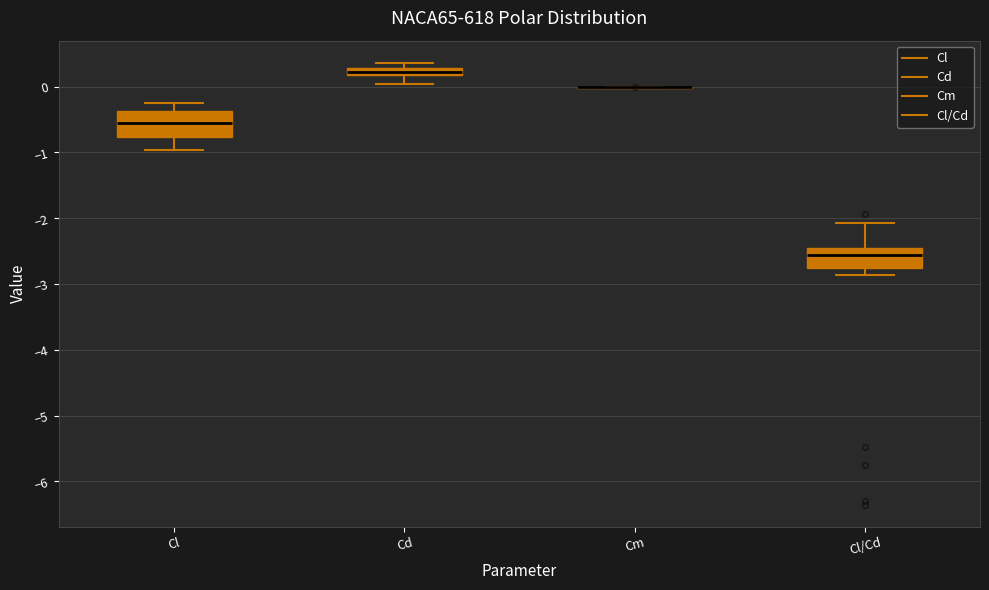

Where is the lower edge of the box for Cd on the y-axis? The values are not printed on the chart, so give them approximately, as read against the axis.

0.2